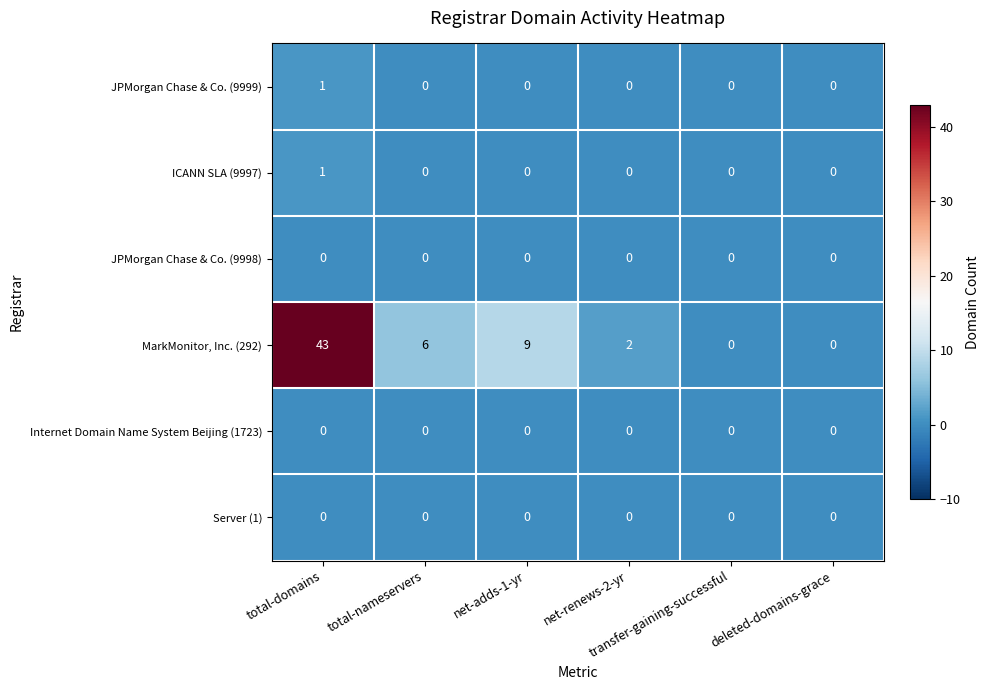

What is the maximum value shown in the chart?

43